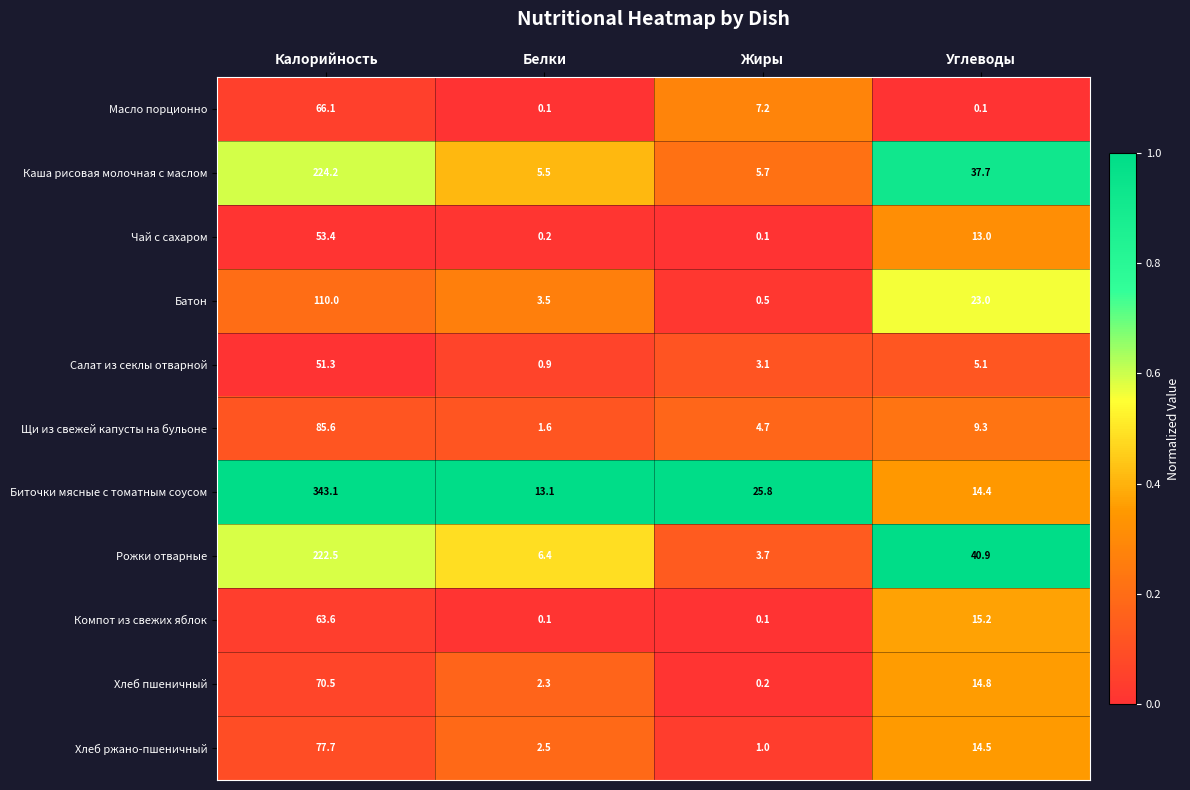

What is the total value across all series at Углеводы?

188.0